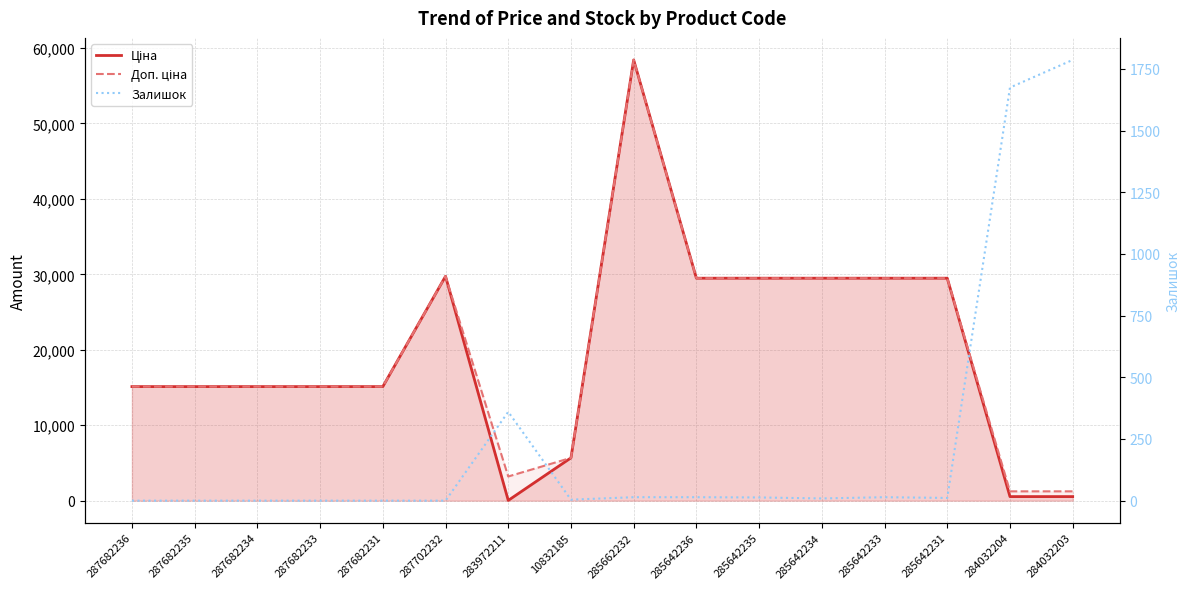

What is the total value across all series at 287682234?

30240.0